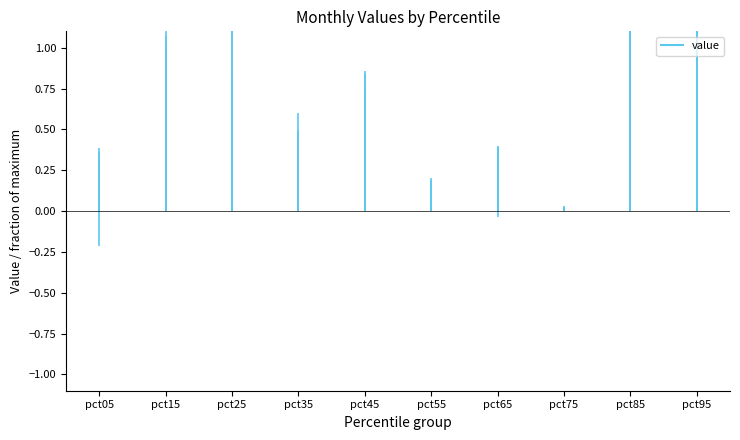

Is it true that pct85 equals 0.4 at pct65?

True